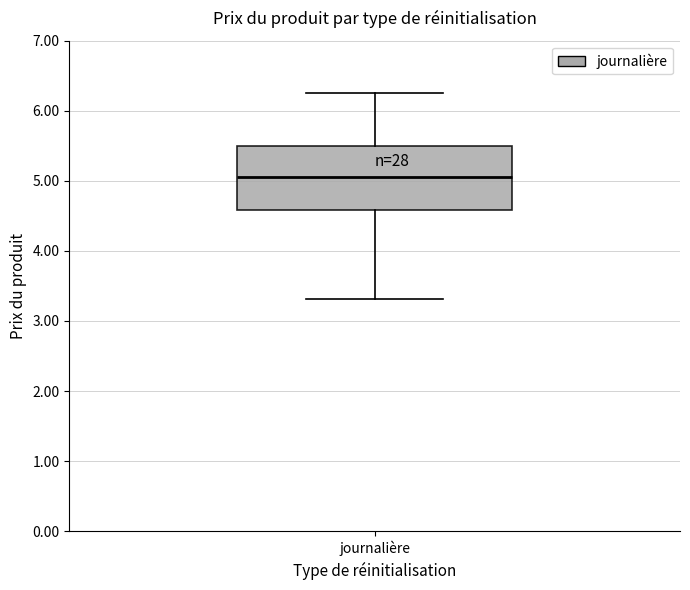

Read this box plot against the y-axis: the position of the median line, the range covered by the box, and the ends of both whiskers. The values are not printed on the chart, so give them approximately, as read against the axis.

median 5.1, box 4.6 to 5.5, whiskers 3.3 to 6.3